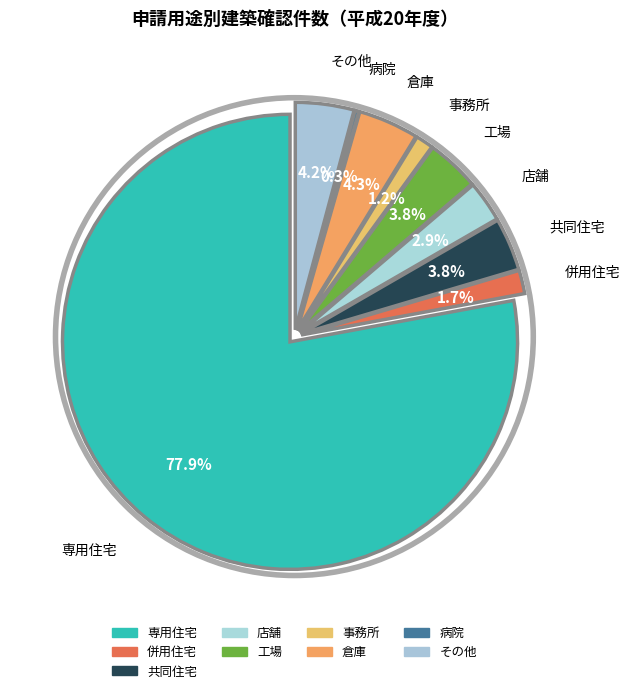

Do 併用住宅 and 共同住宅 together represent more than half of the pie?

No